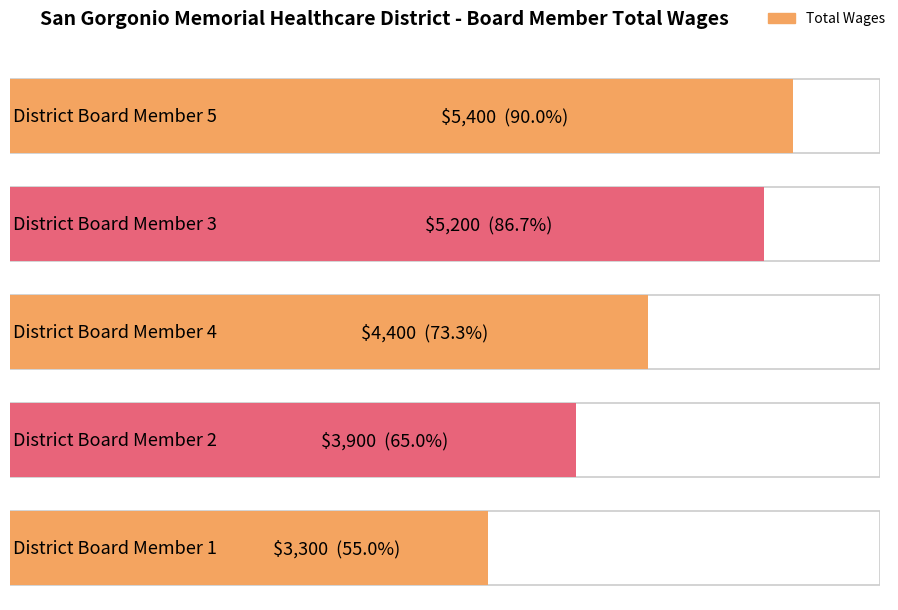

How many values are below 4400?

2